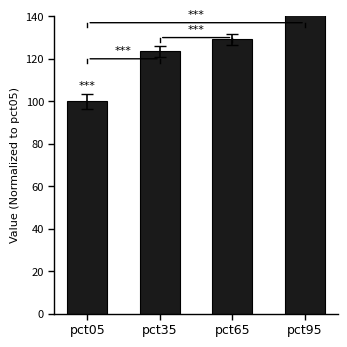

Approximately how many times larger is the value at pct05 compared to pct95?

0.7